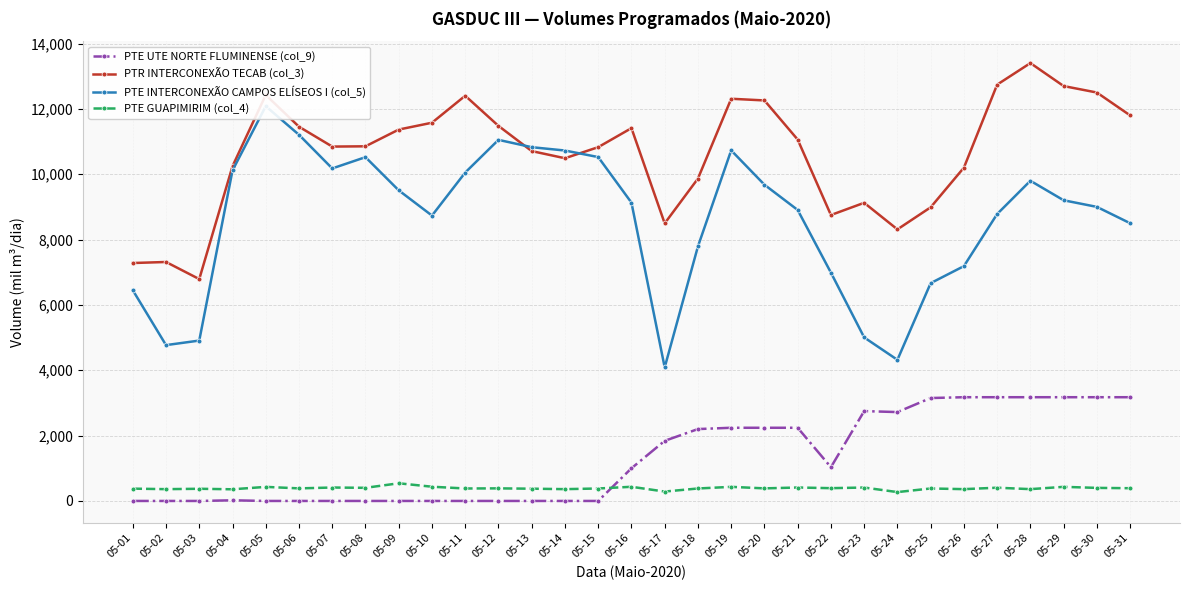

Rank the series by their maximum value, from highest to lowest.

PTR INTERCONEXÃO TECAB (col_3), PTE INTERCONEXÃO CAMPOS ELÍSEOS I (col_5), PTE UTE NORTE FLUMINENSE (col_9), PTE GUAPIMIRIM (col_4)